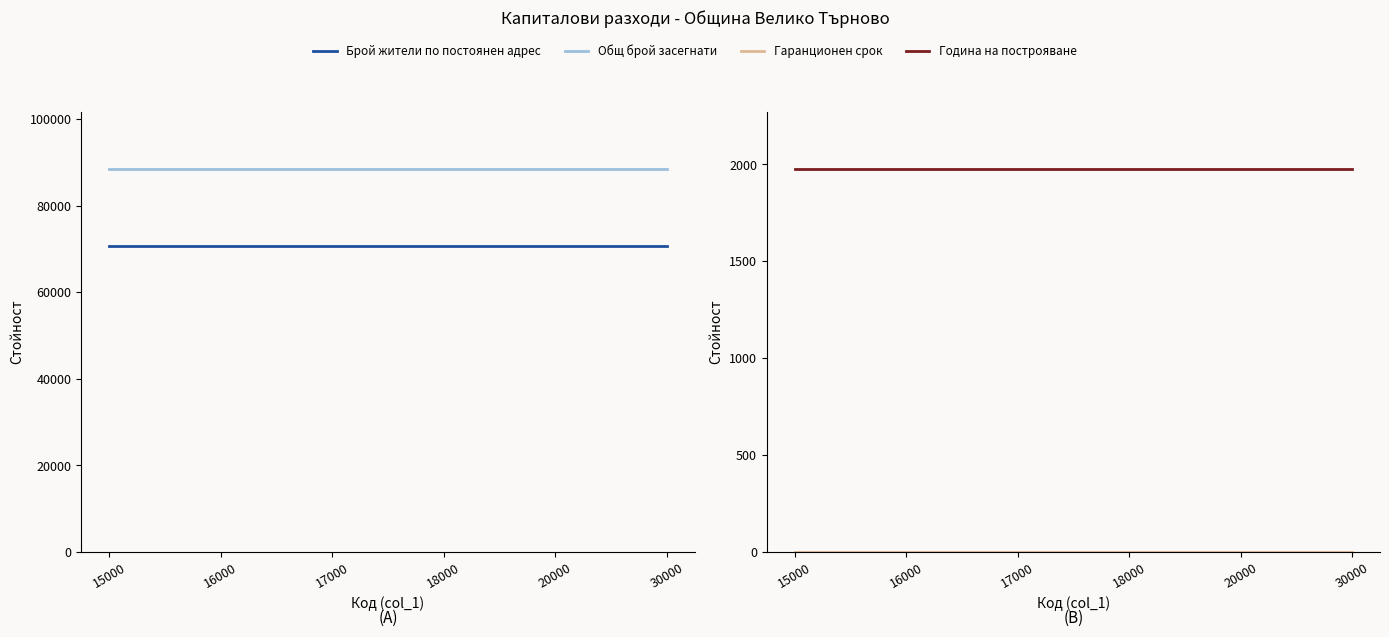

True or false: Общ брой засегнати and Брой жители по постоянен адрес cross at least once.

False